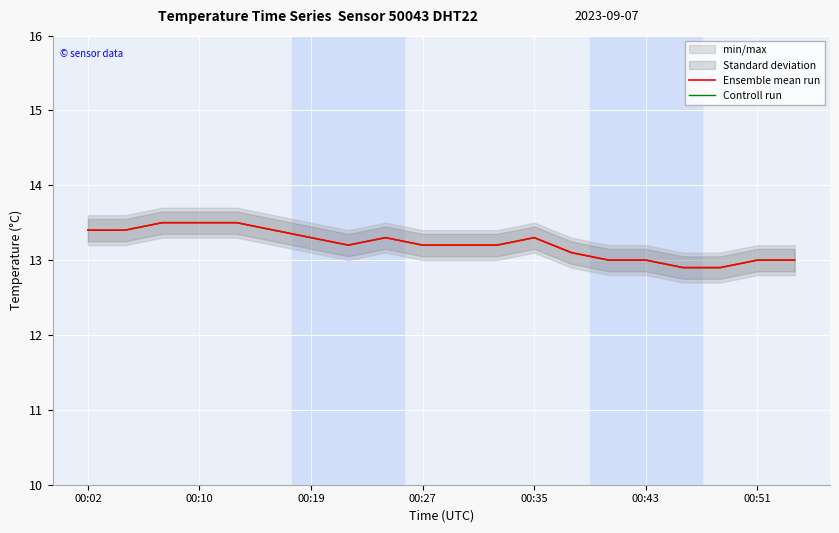

What is the sum of the Ensemble mean run values at 16 and 14?

25.9